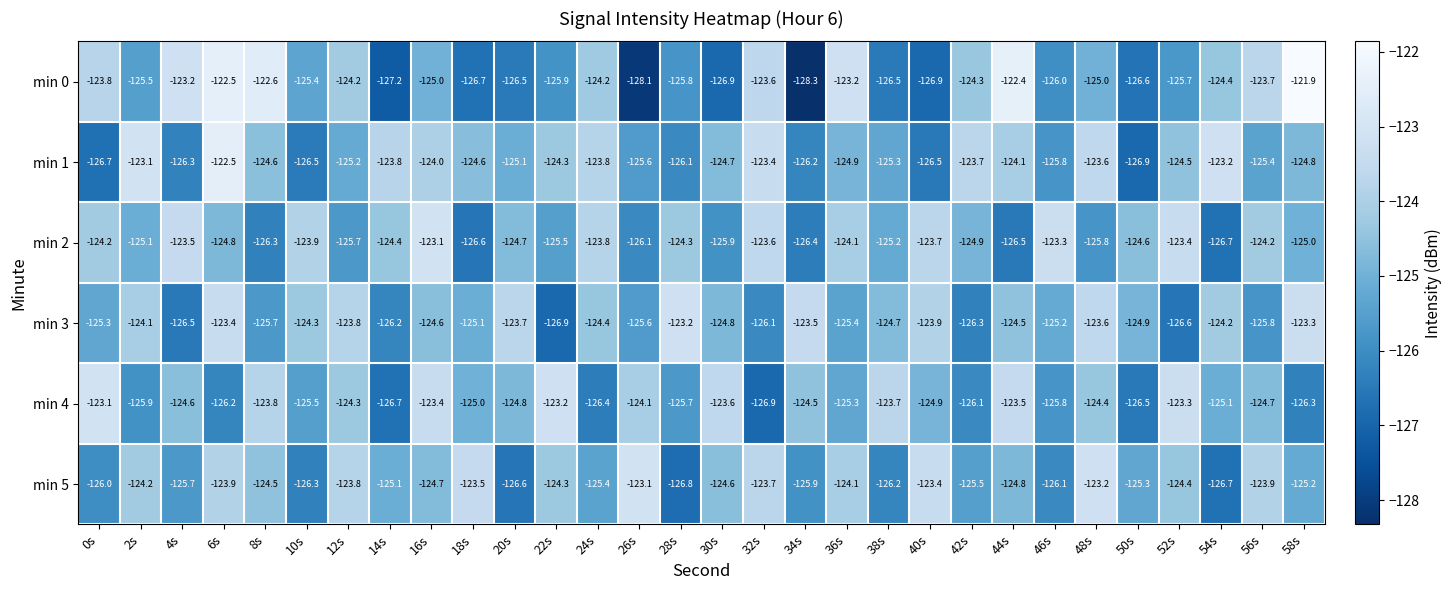

Which series has the largest total across all categories?

min 1